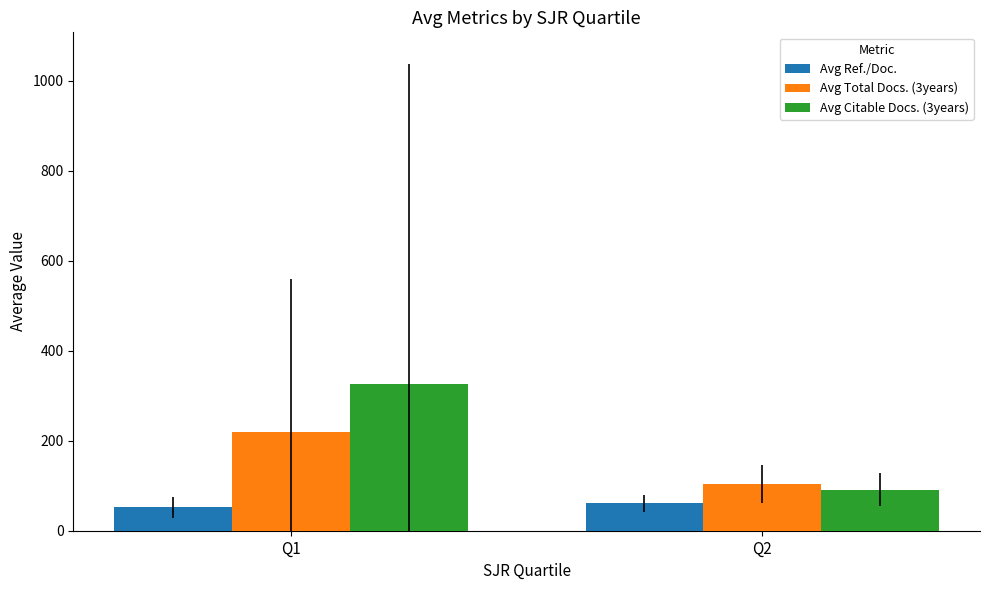

Rank the categories by Avg Citable Docs. (3years) value from highest to lowest.

Q1, Q2